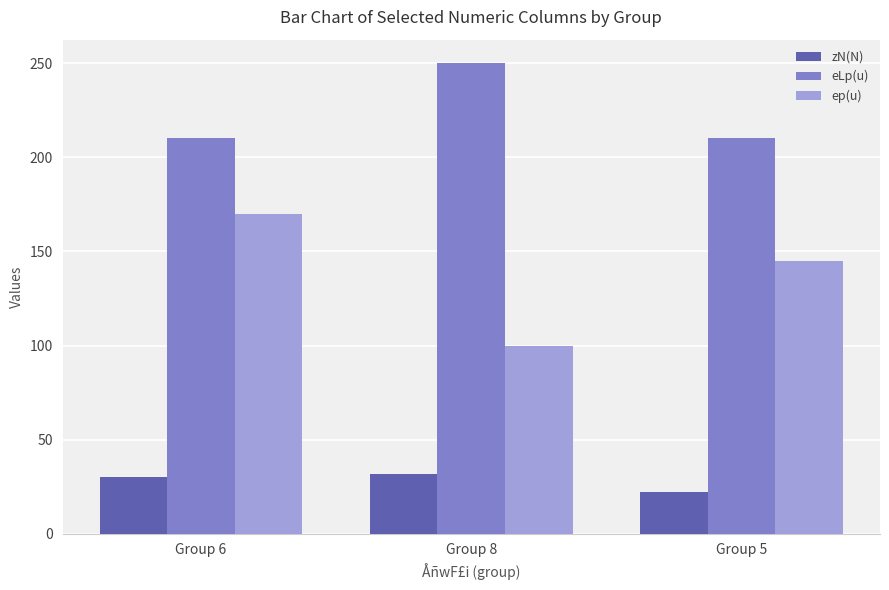

The eLp(u) series shows 64 at Group 5. True or false?

False